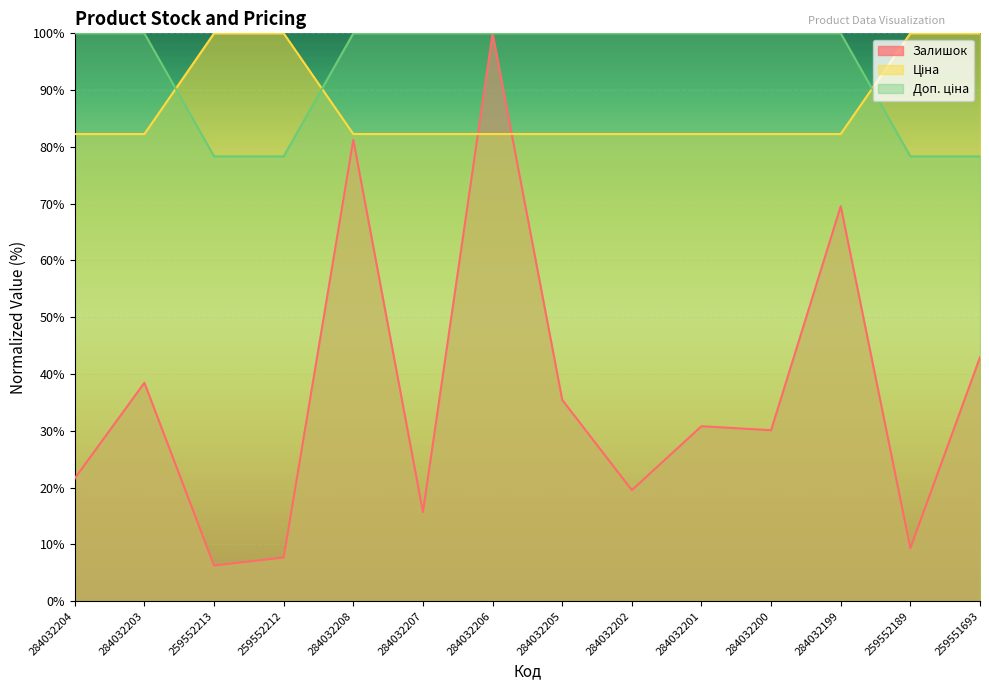

What is the total value across all series at 284032206?

282.3